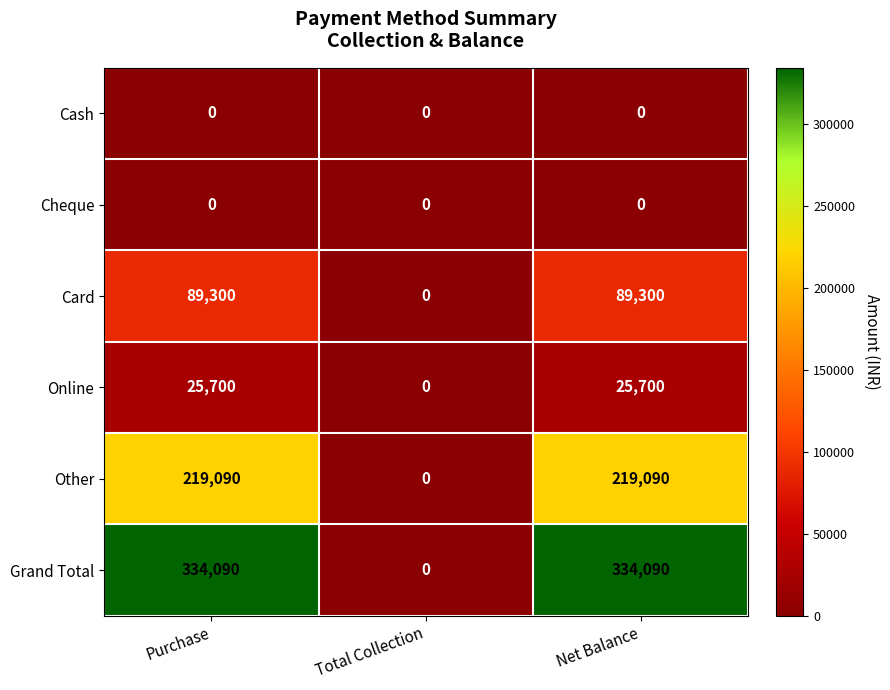

Which series has the widest spread of values?

Grand Total